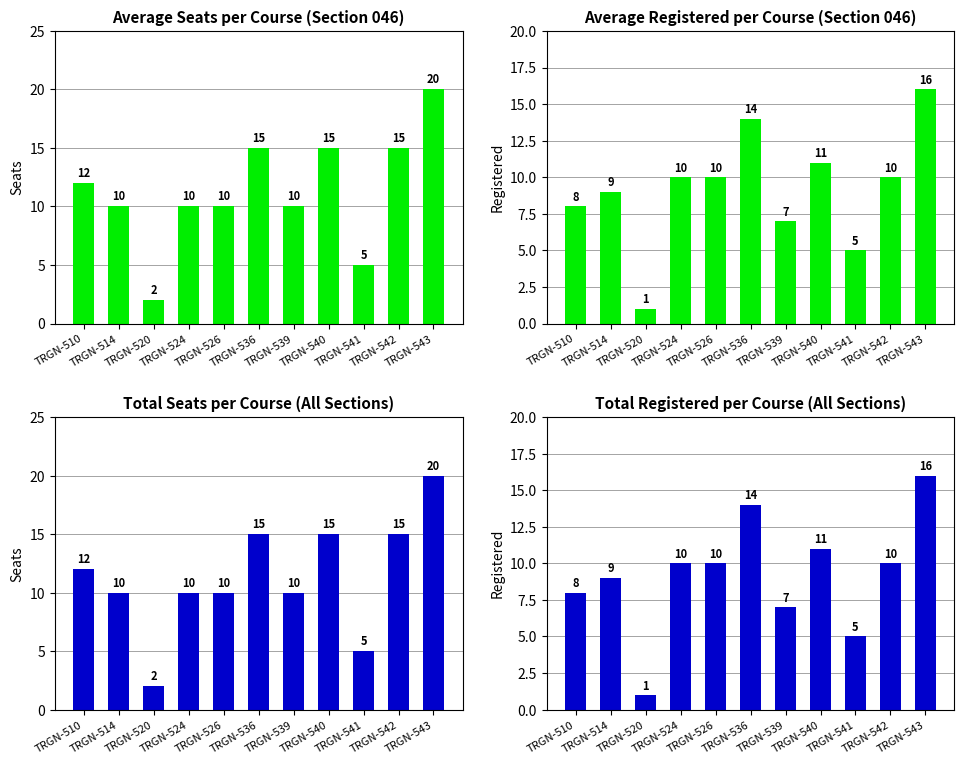

Where does the Seats series first go above 10?

TRGN-510